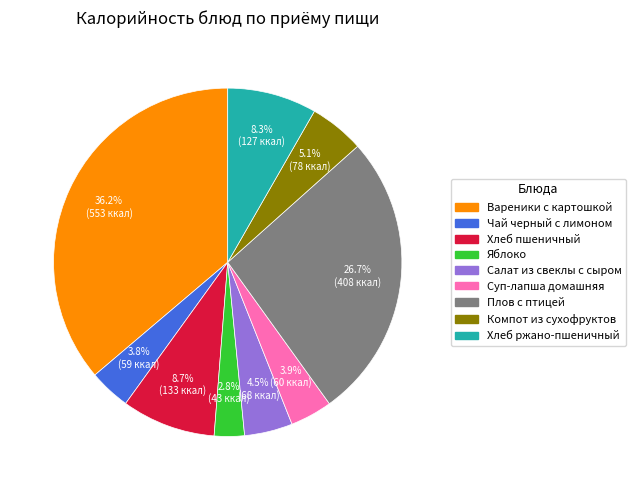

To the nearest percent, what is the combined percentage of Суп-лапша домашняя and Яблоко?

7%